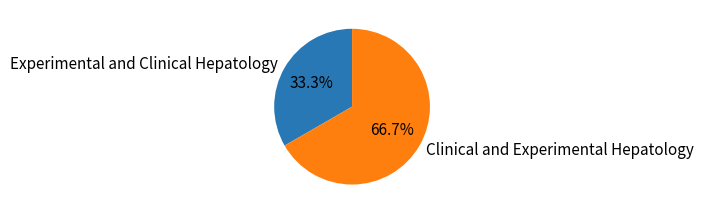

To the nearest percent, what percentage of the pie is Clinical and Experimental Hepatology?

67%